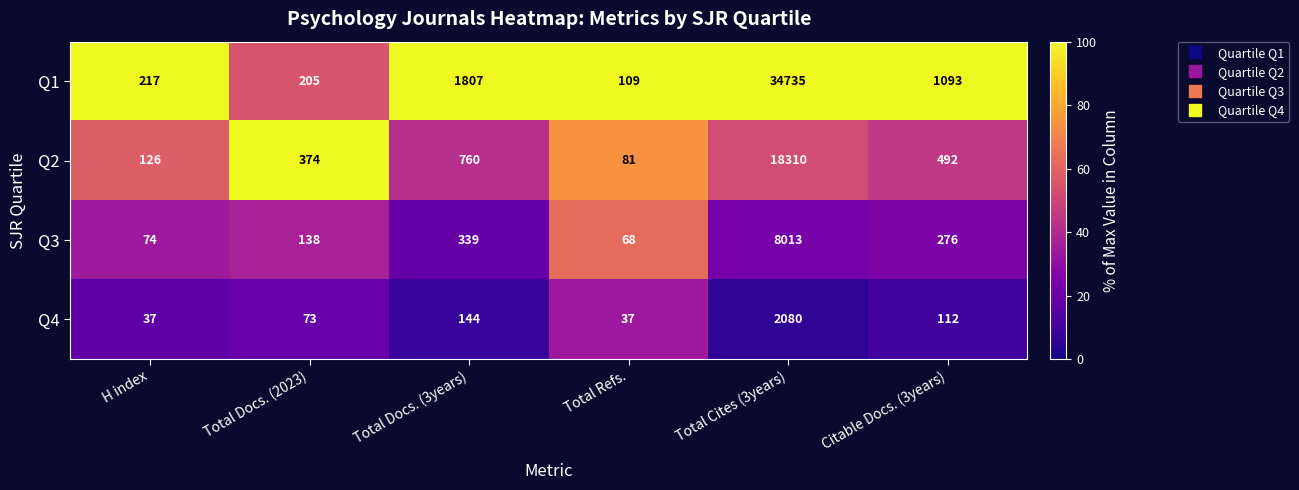

Which series has the largest total across all categories?

Q1